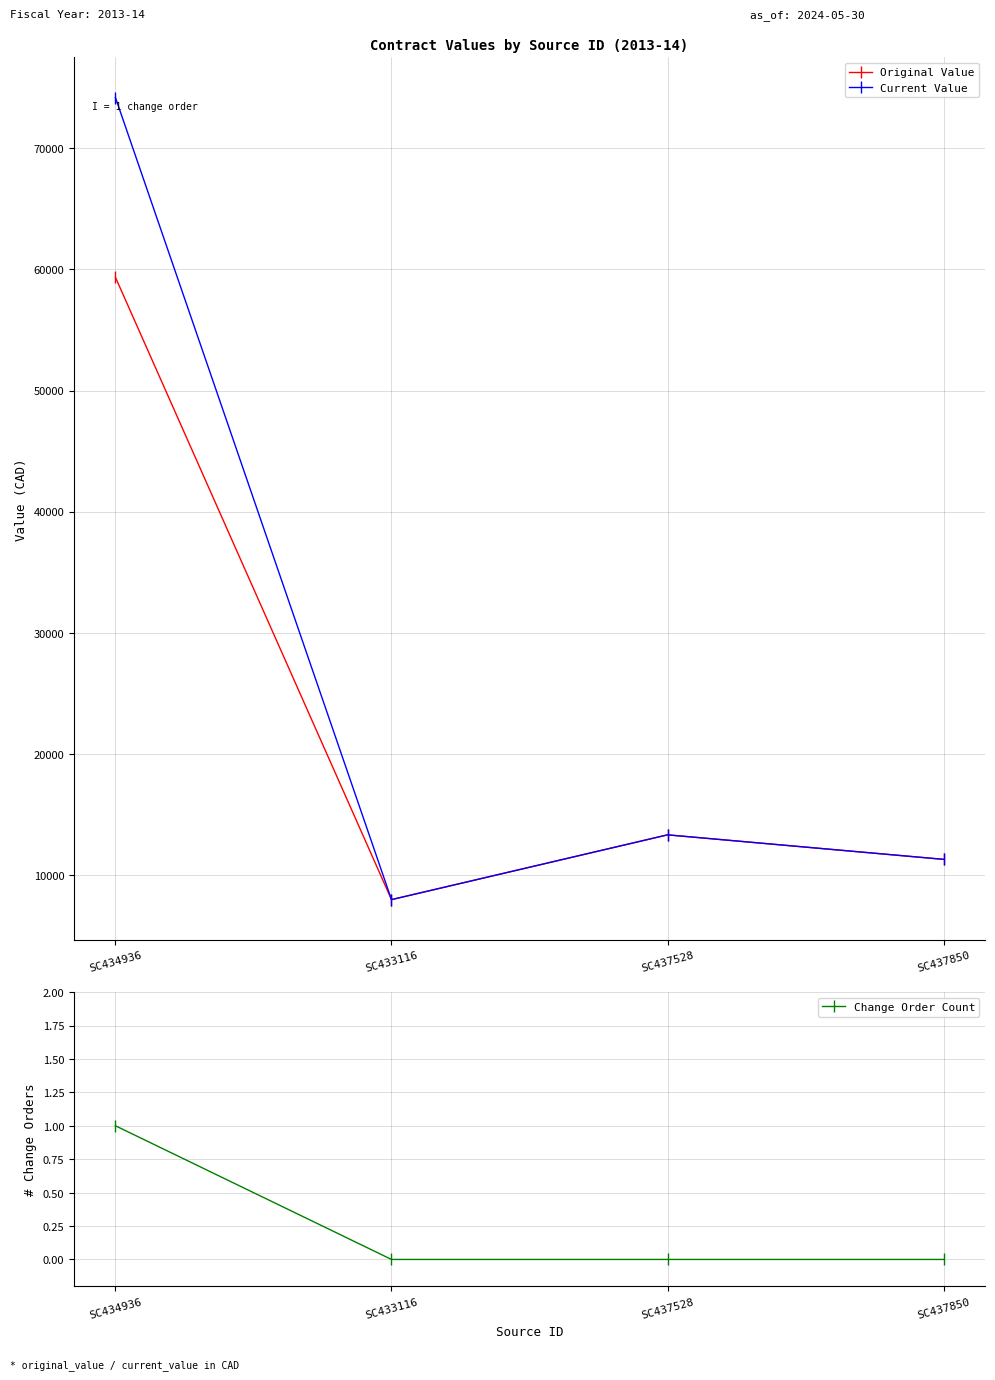

How many lines are shown in the chart?

3